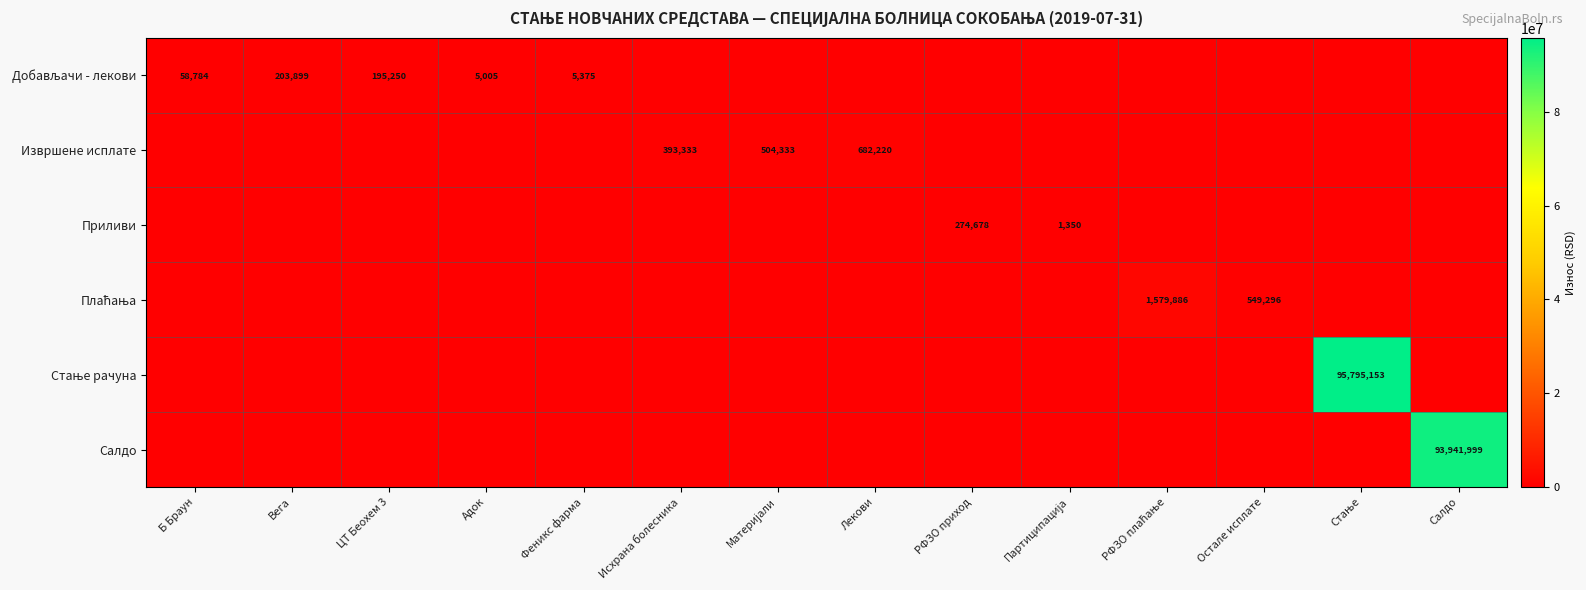

What is the average value of the Извршене исплате series?

112849.0